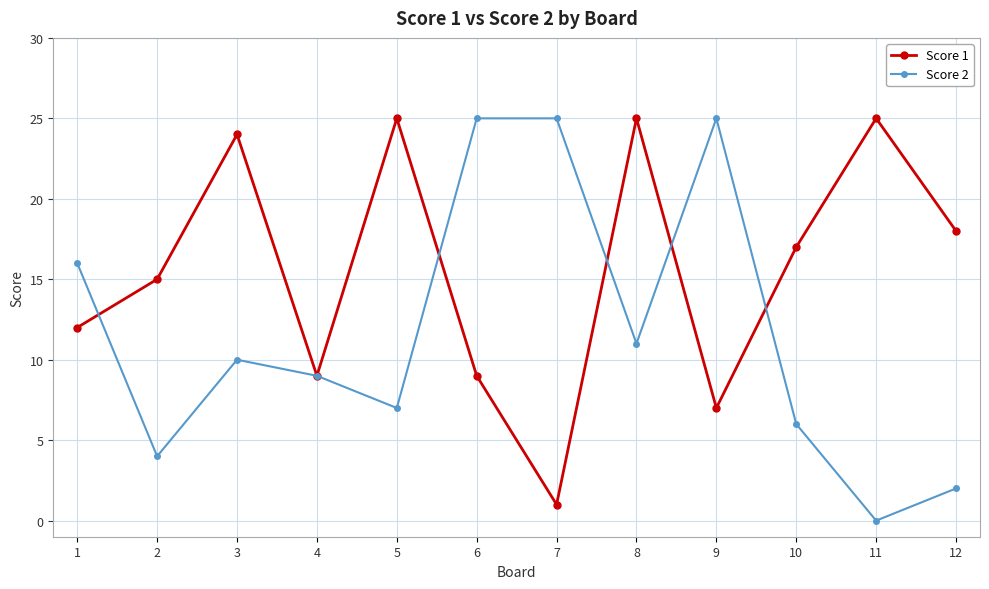

Where does the Score 1 series first go above 17?

3